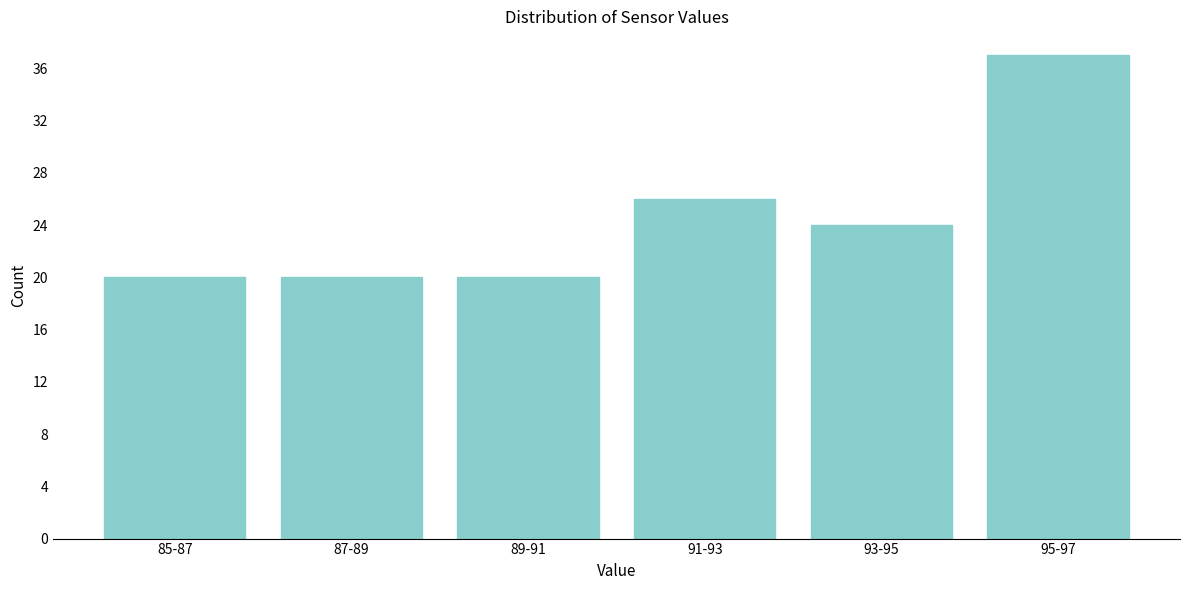

Reading left to right, transcribe all the data shown in this chart.

20	20	20	26	24	37